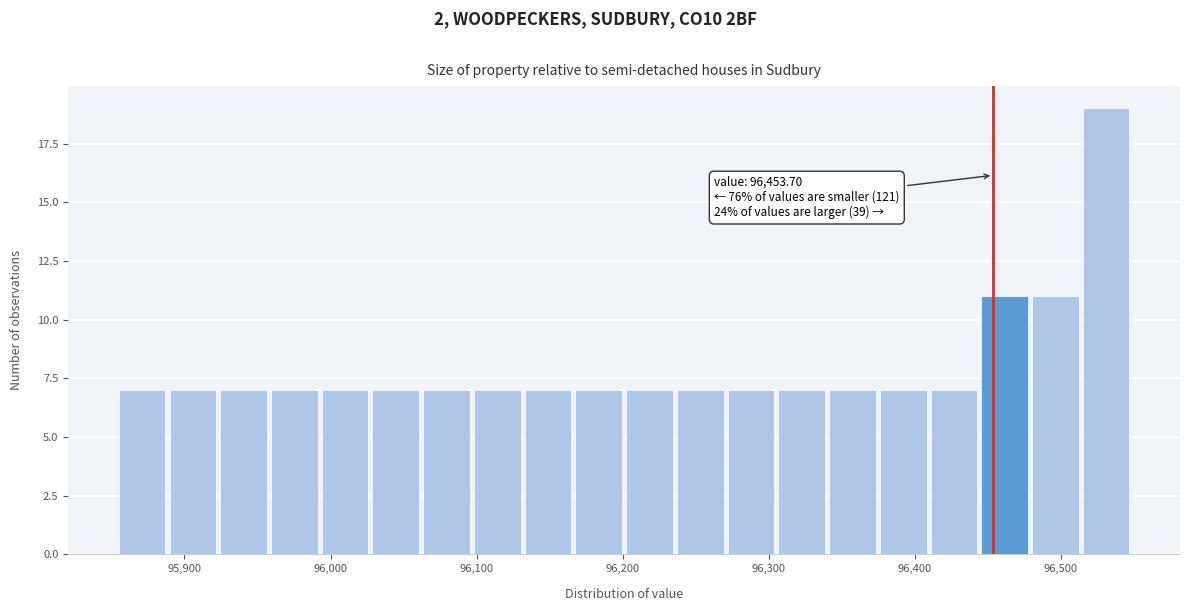

Read against the x-axis, roughly where is the centre of the tallest bar?

96530